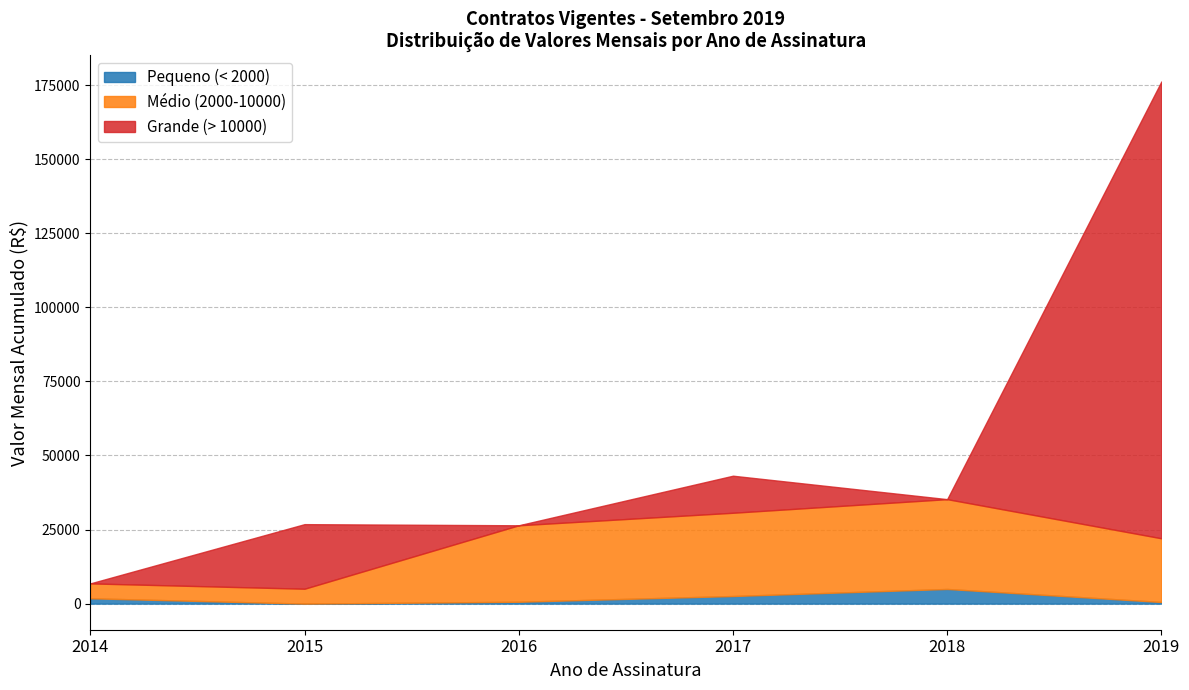

What are all the series names shown in the legend?

Pequeno (< 2000), Médio (2000-10000), Grande (> 10000)